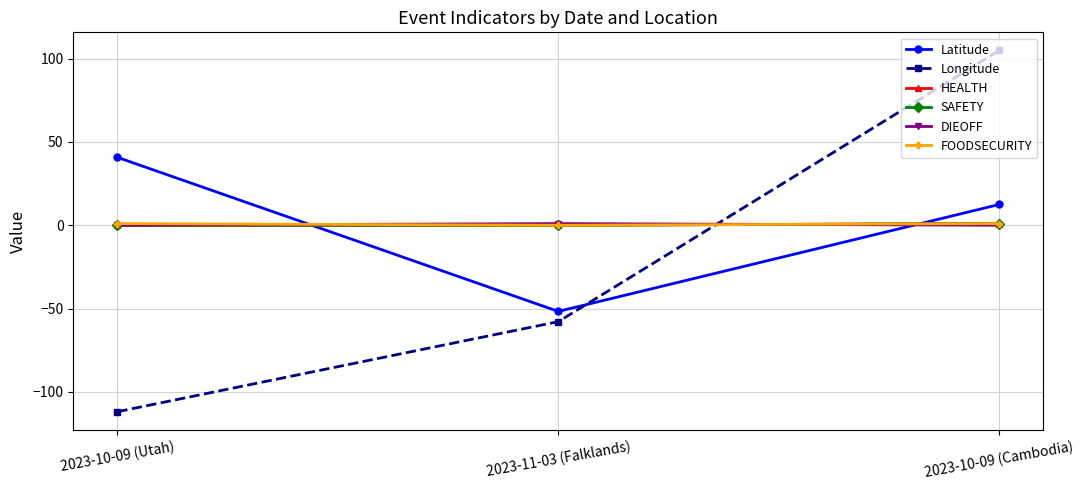

At which label does Latitude reach its peak?

2023-10-09 (Utah)